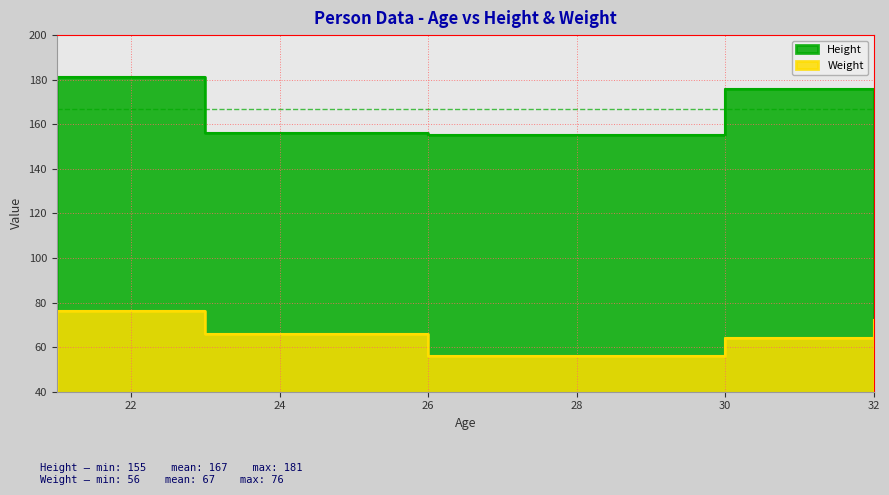

The Weight series shows 64 at 30. True or false?

True